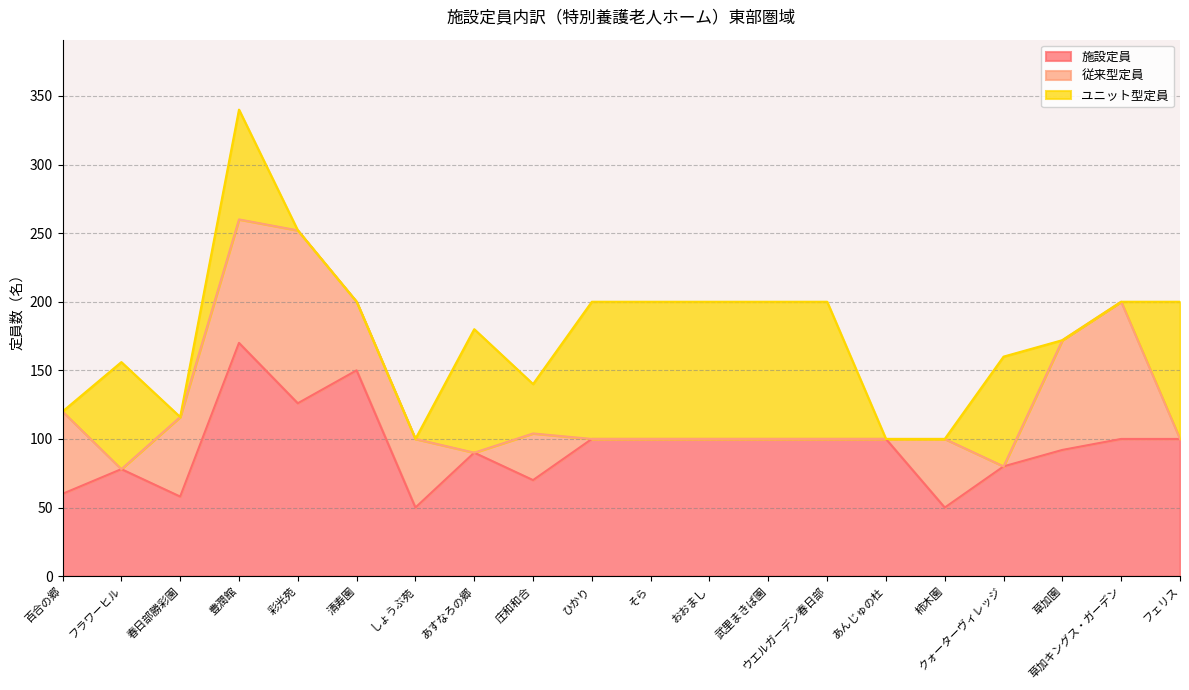

List the series in order of their peak value, highest first.

施設定員, 従来型定員, ユニット型定員